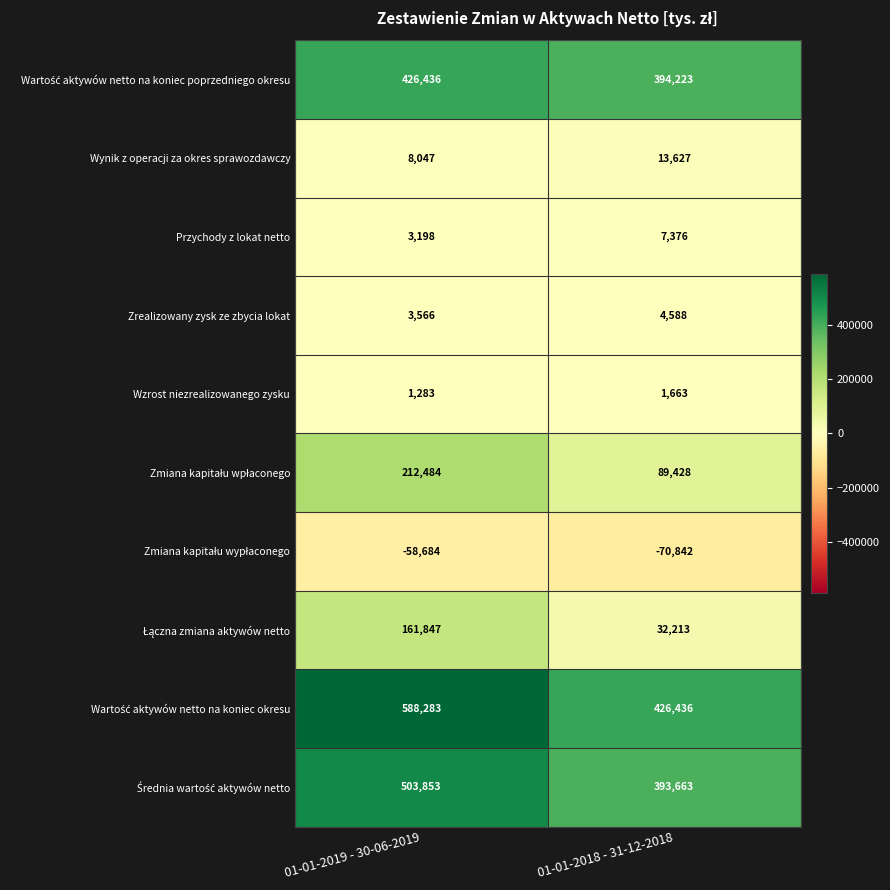

At which label is Wynik z operacji za okres sprawozdawczy closest to 10837?

01-01-2019 - 30-06-2019